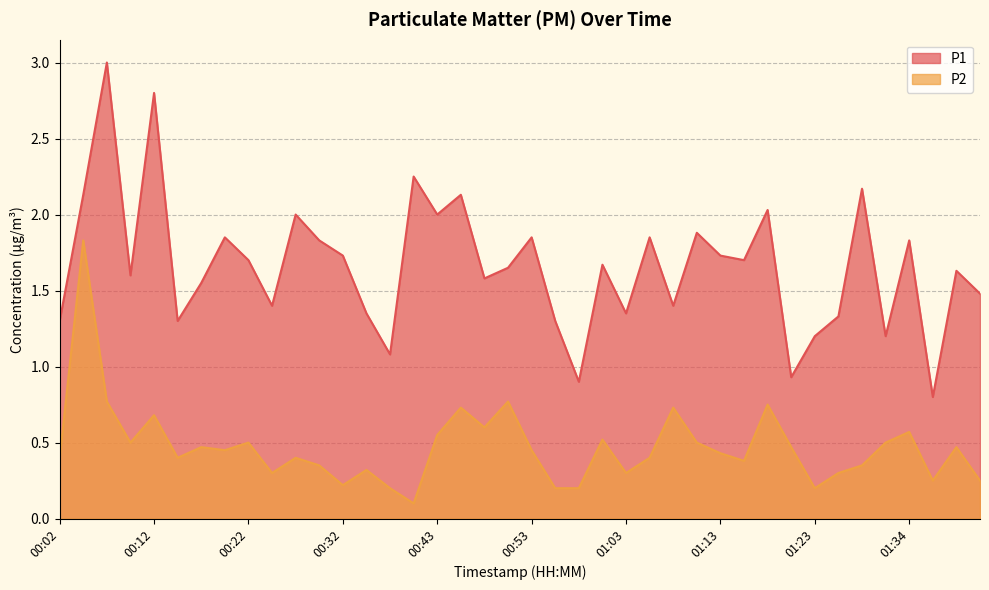

Does the chart display data point markers on the line(s)?

No